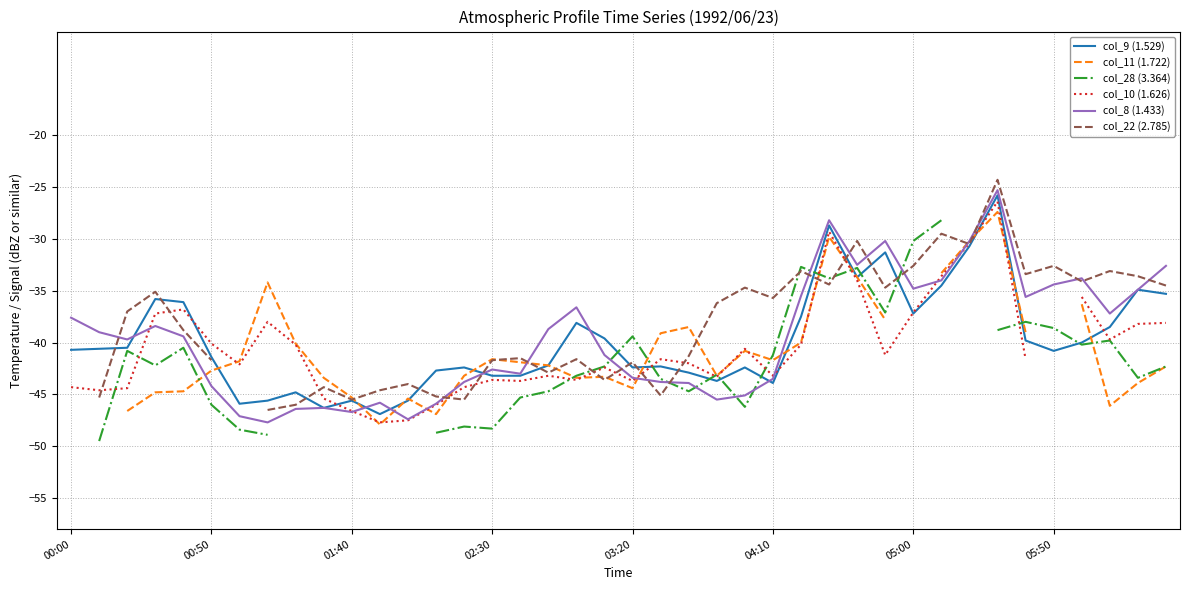

What is the maximum value for col_9 (1.529)?

-25.8